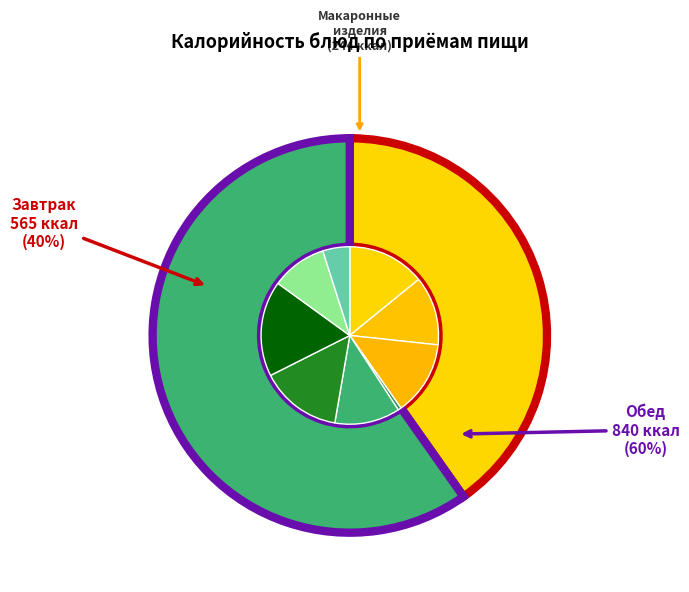

Is Хлеб ржаной the majority of the pie?

No